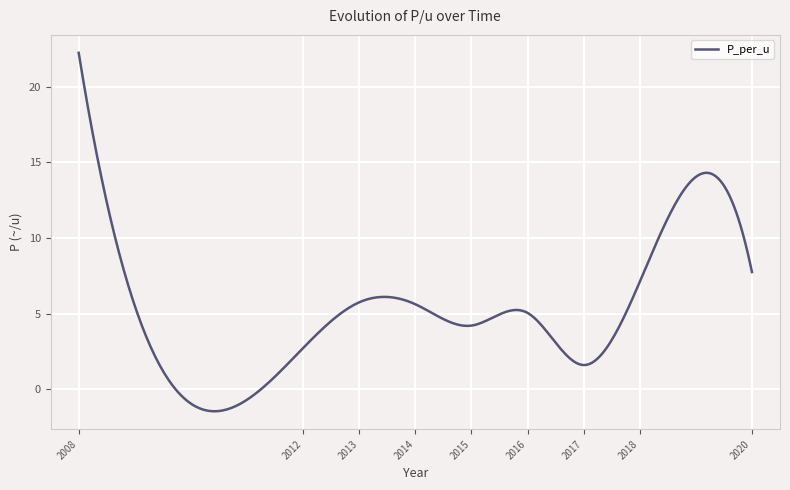

What is the smallest value displayed?

-1.5